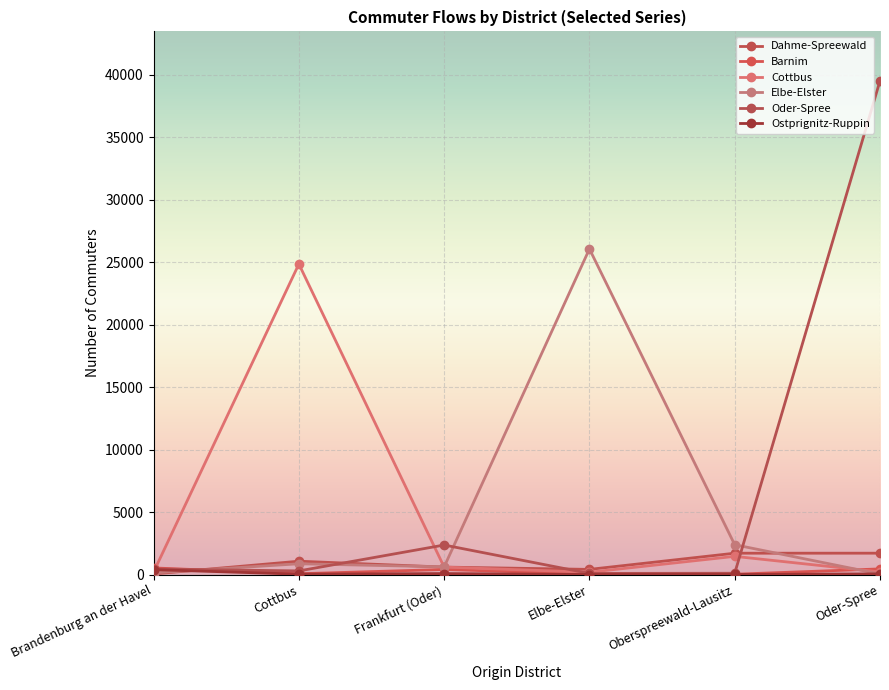

True or false: Barnim has a value of 7 at Oberspreewald-Lausitz.

False